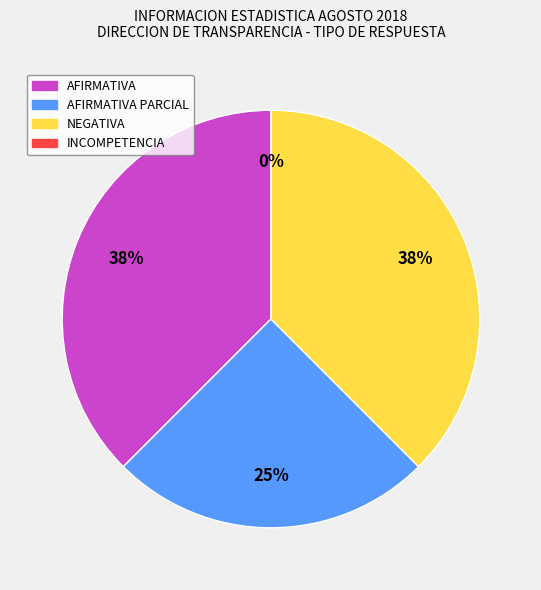

Is AFIRMATIVA PARCIAL the majority of the pie?

No